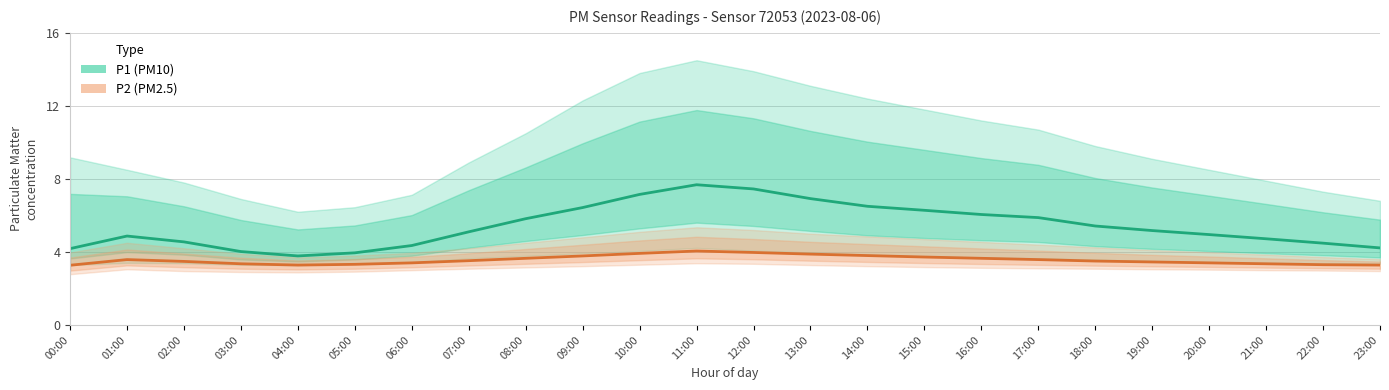

Count the number of categories in the chart.

24